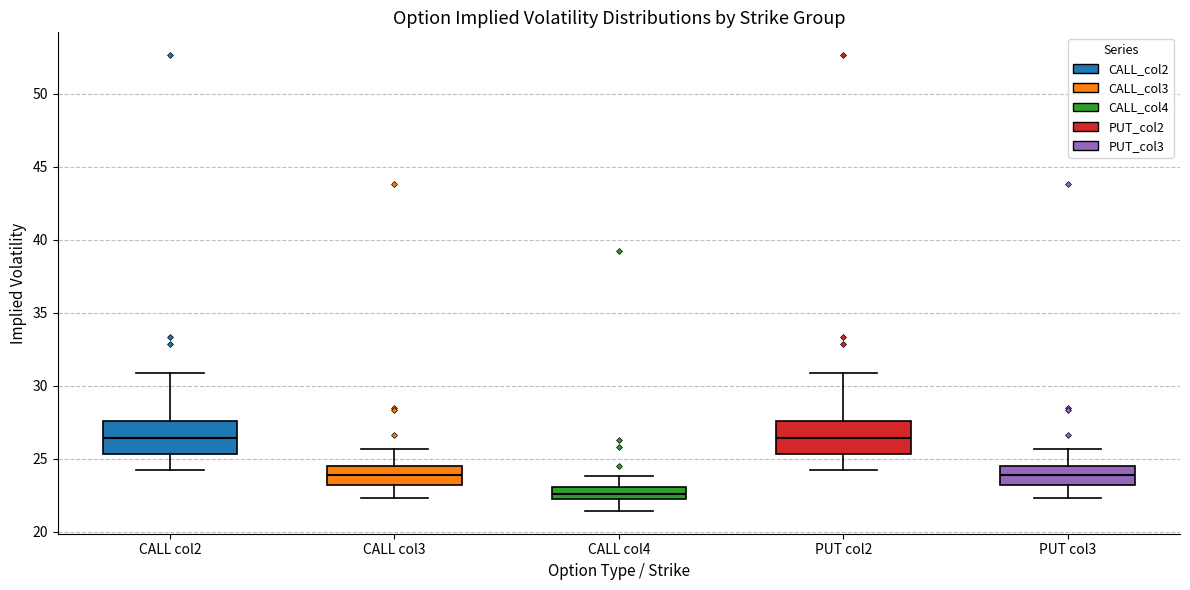

Where does the median line of the box for CALL col2 sit on the y-axis? The values are not printed on the chart, so give them approximately, as read against the axis.

26.5